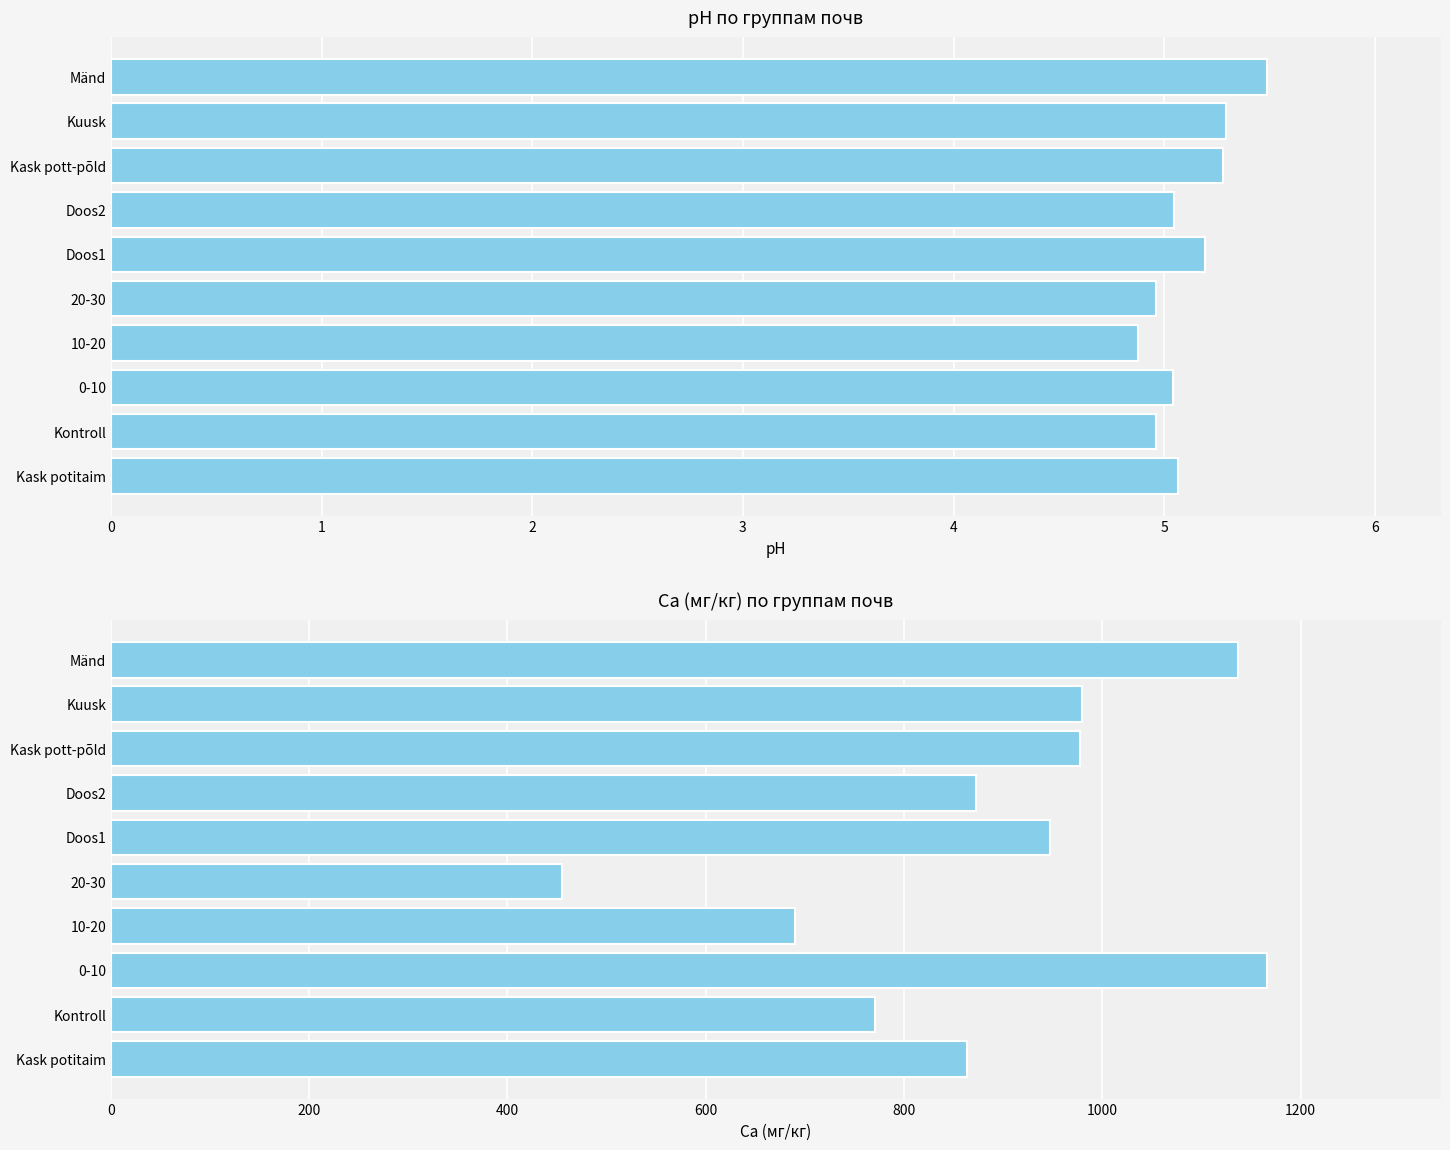

Which series changed the most between Doos2 and Mänd?

Ca_mg_kg